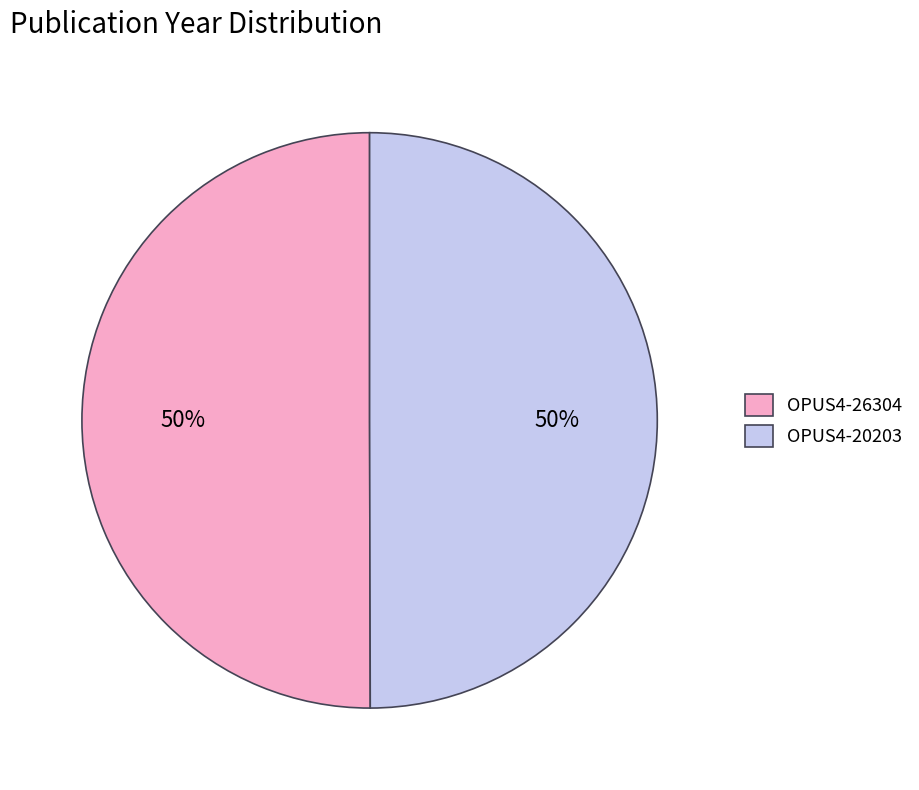

To the nearest percent, what percentage of the pie is OPUS4-26304?

50%